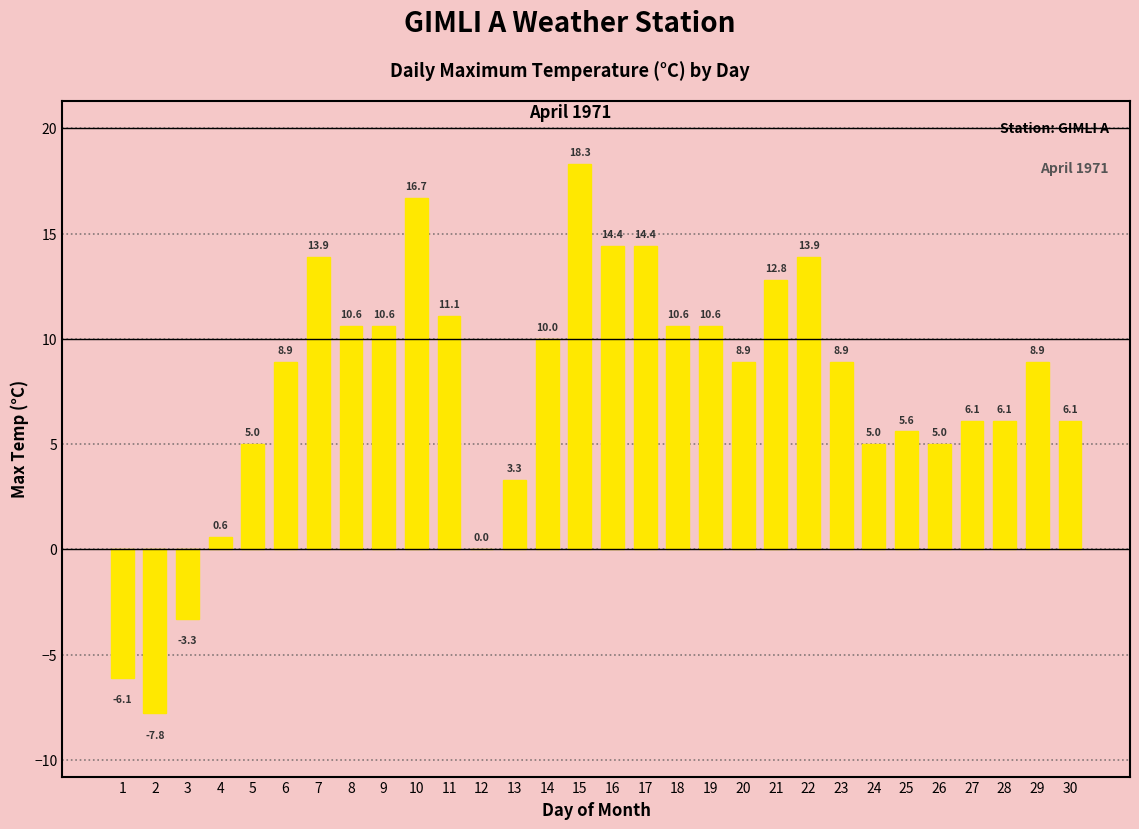

What is the change in value from 9 to 11?

+0.5